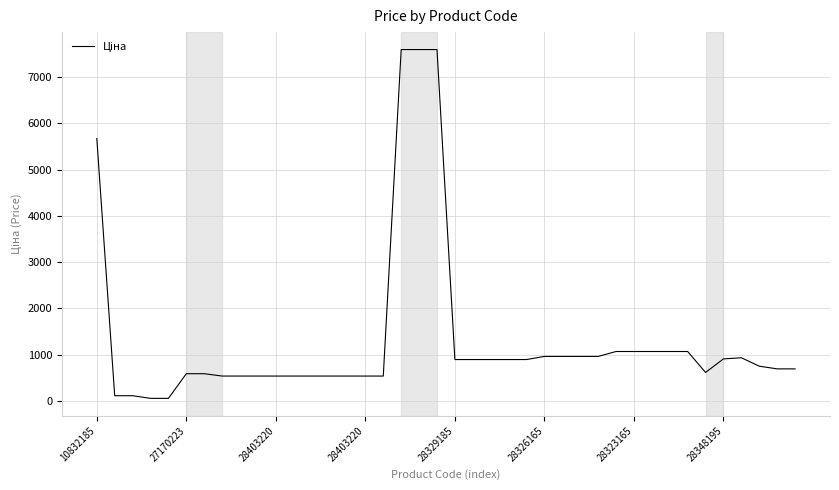

What is the difference between the maximum and minimum values?

7539.5